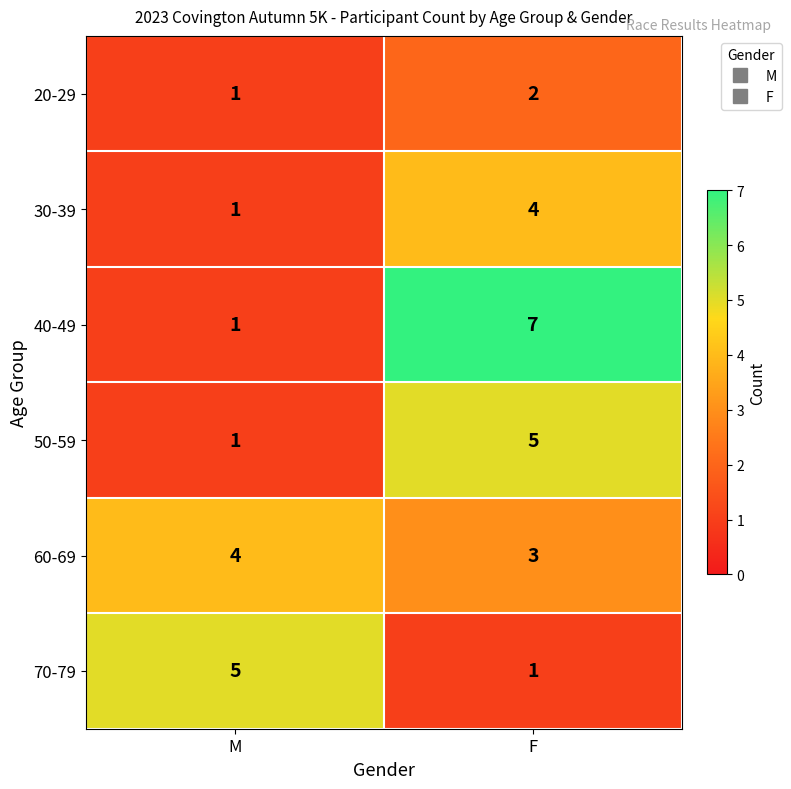

Which series has the largest total across all categories?

40-49